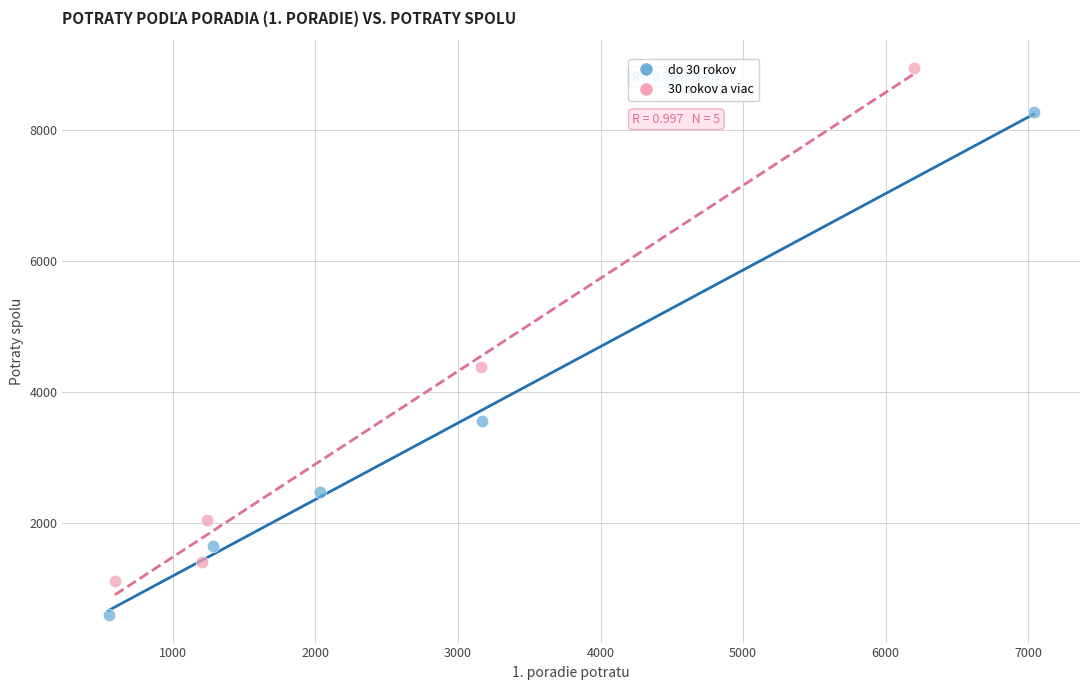

Which series has the largest Y range (max minus min)?

30 rokov a viac